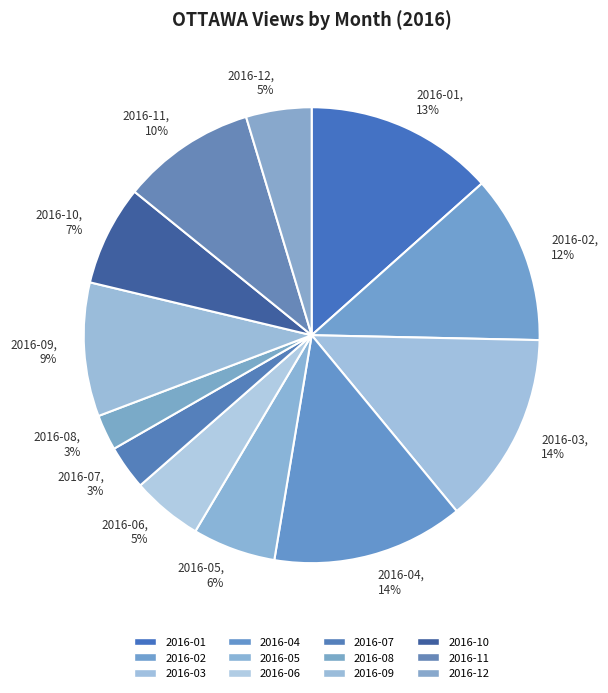

Does any single category account for the majority?

No